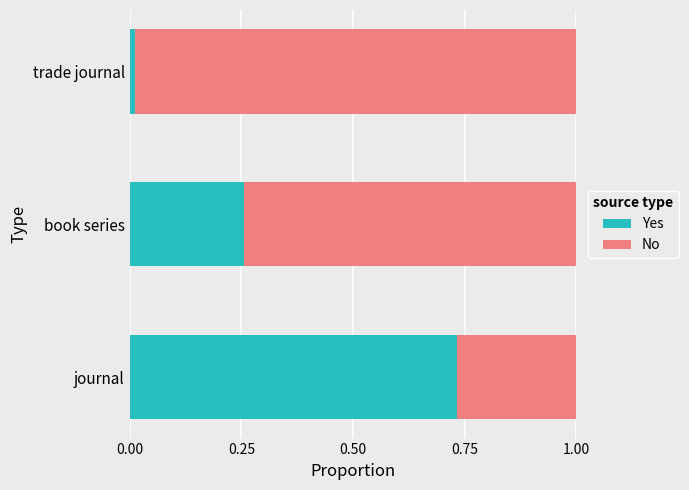

List the labels in order of Yes value, largest first.

journal, book series, trade journal